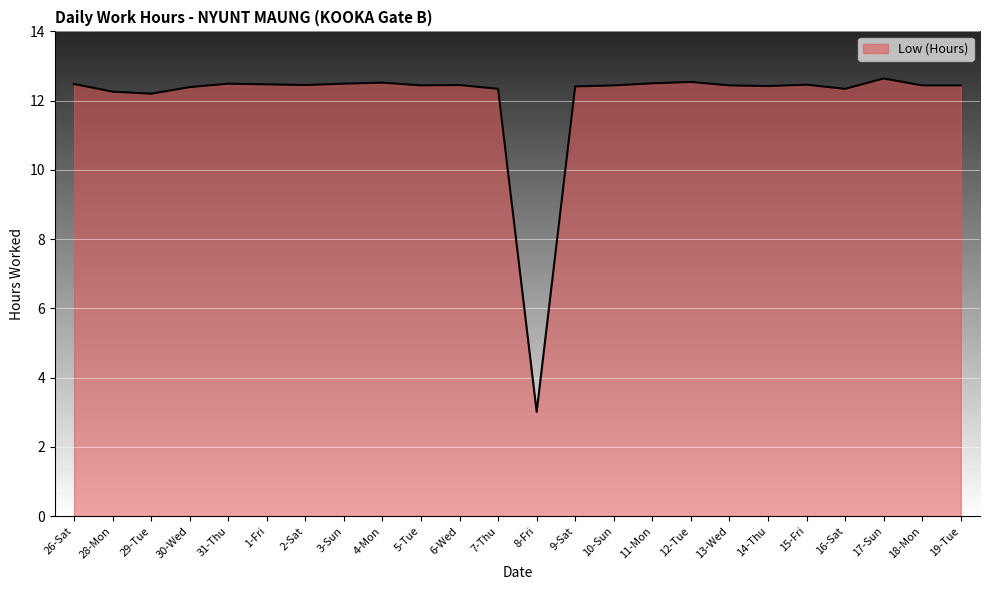

Read the value at 18-Mon.

12.4